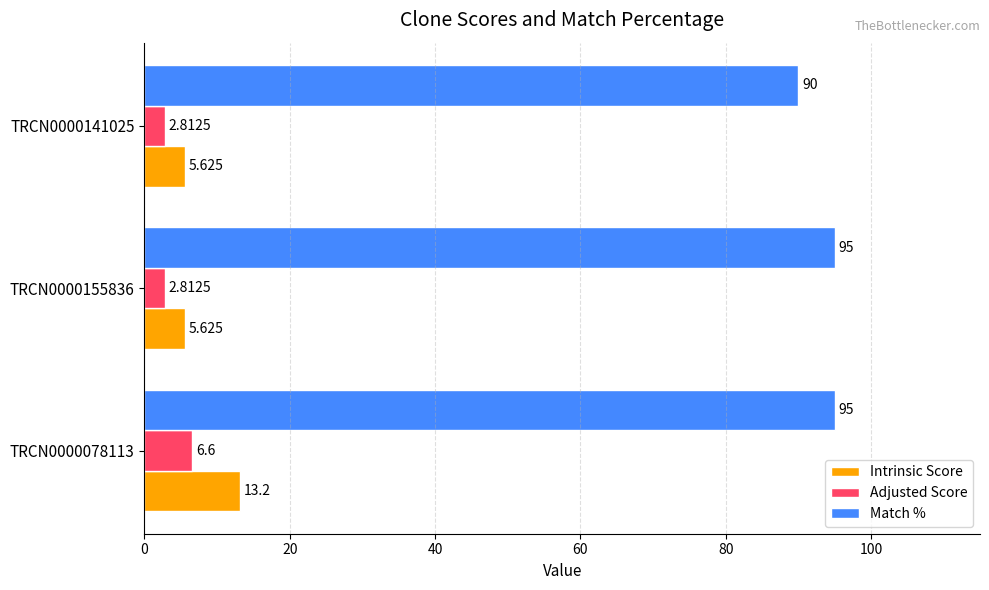

Which series changed the most between TRCN0000078113 and TRCN0000155836?

Intrinsic Score